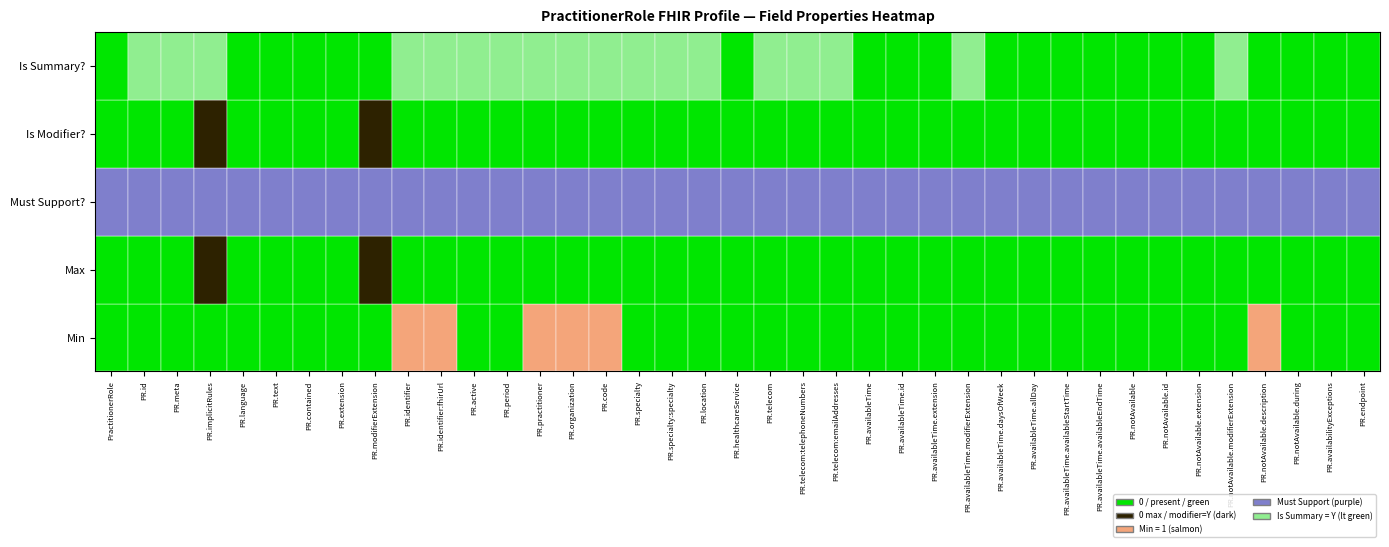

The Min series shows 1 at 35. True or false?

True